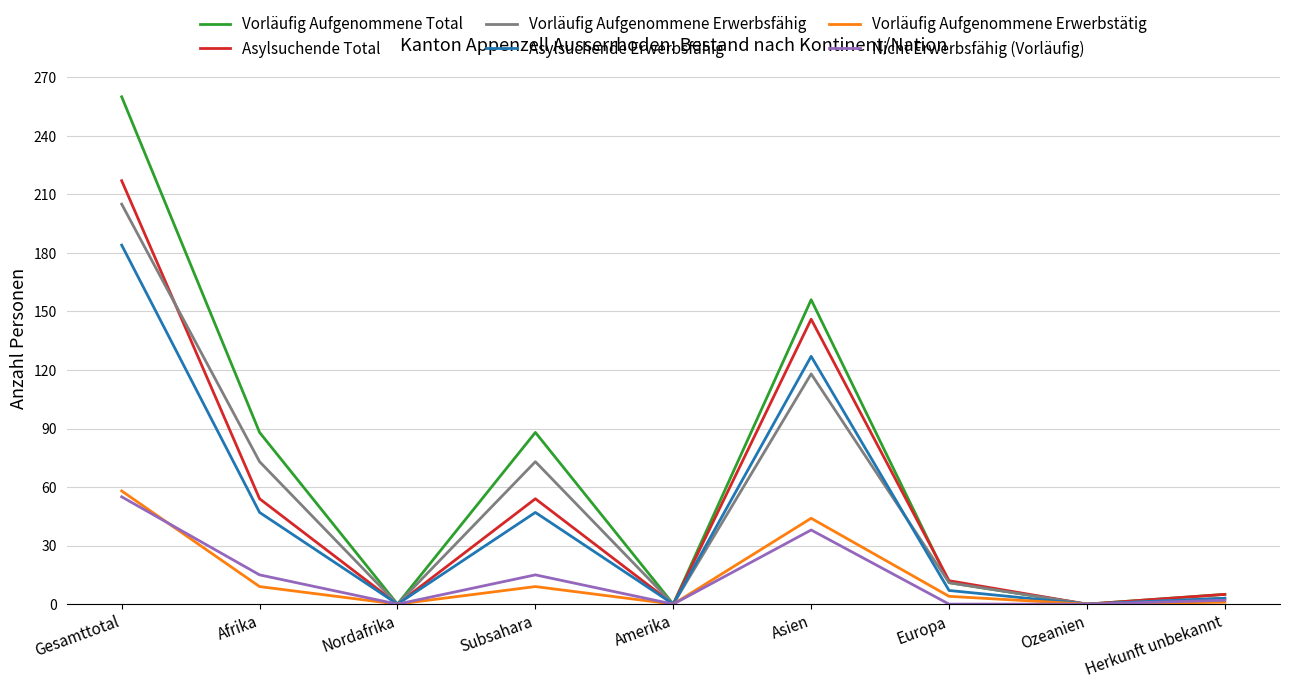

What is the sum of the Asylsuchende Total values at Europa and Ozeanien?

12